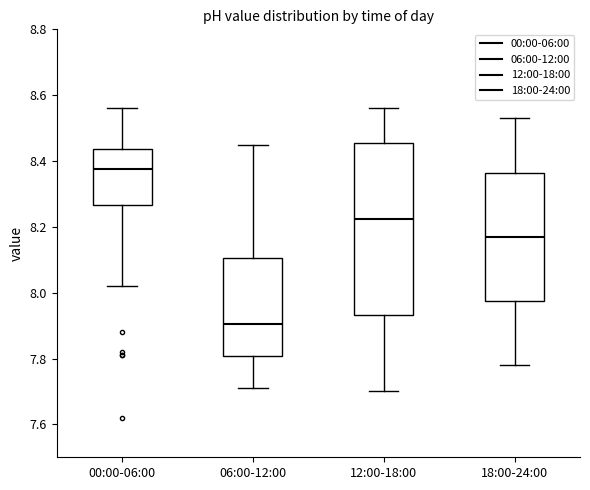

Where does the median line of the box for 18:00-24:00 sit on the y-axis? The values are not printed on the chart, so give them approximately, as read against the axis.

8.18